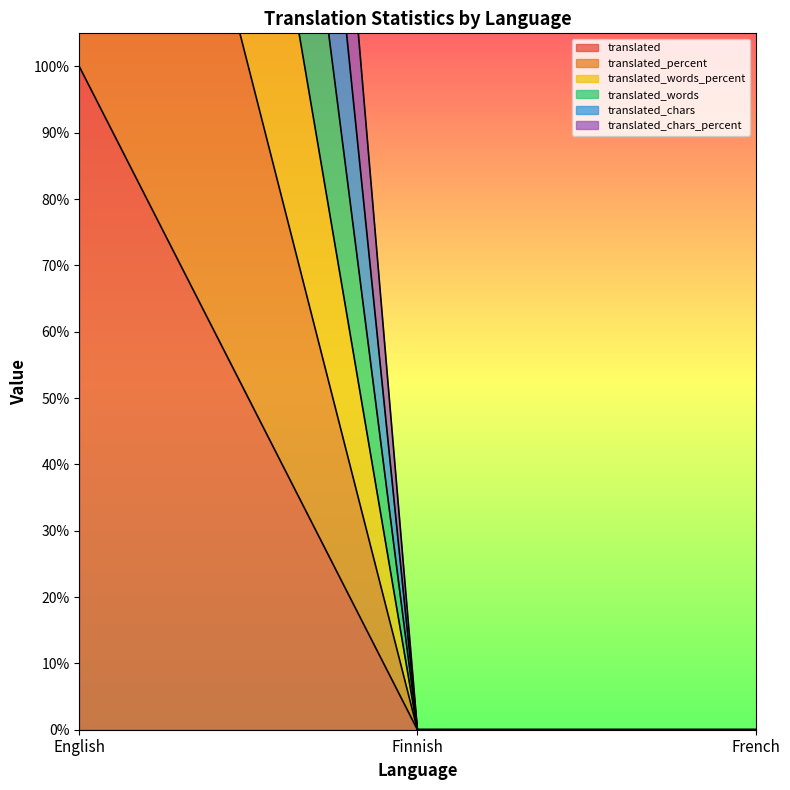

What is the average value of the translated_chars series?

133.3